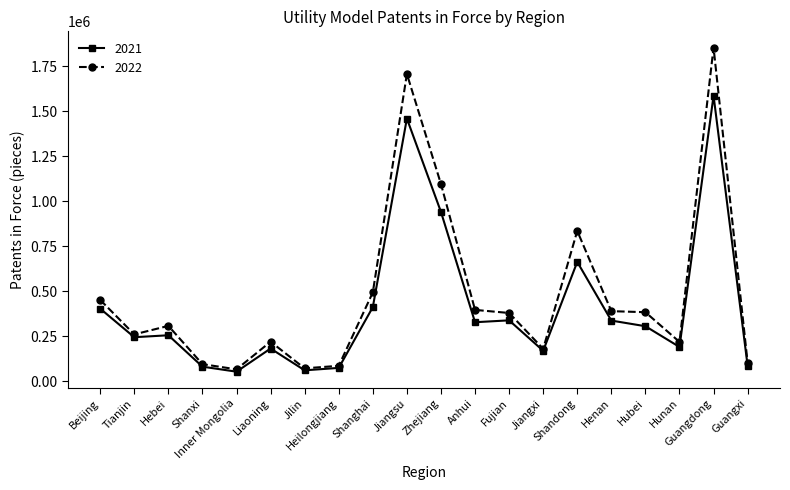

What is the value of the 2022 point at the 15th from the left?

835389